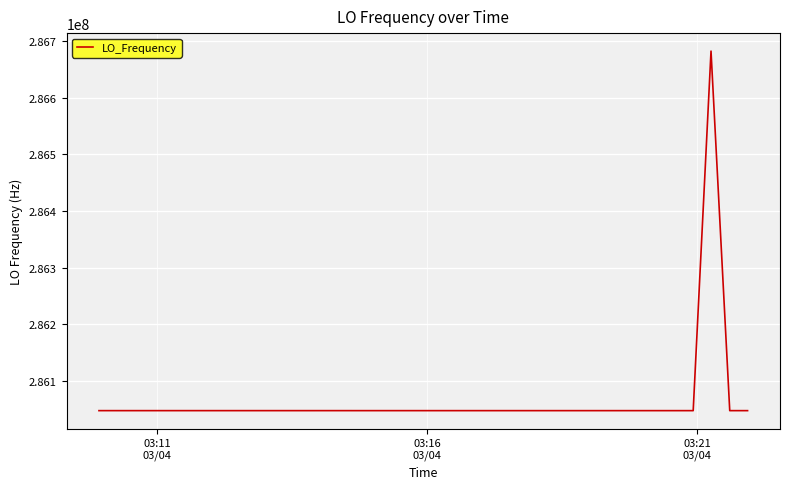

What is the greatest value displayed?

286682701.8